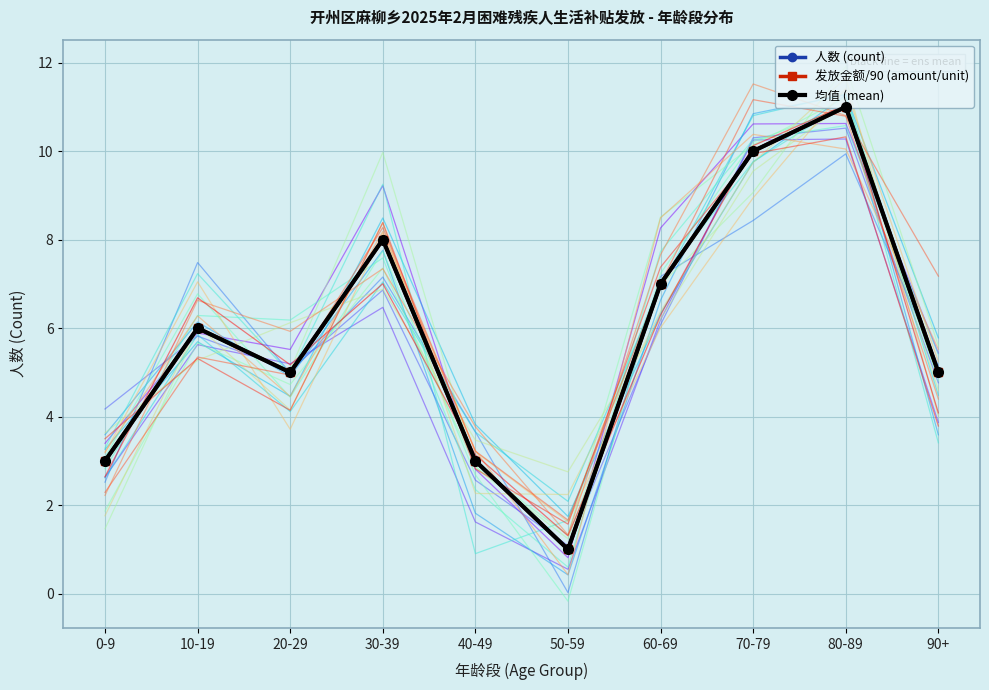

True or false: 人数 (count) has a value of 5 at 90+.

True